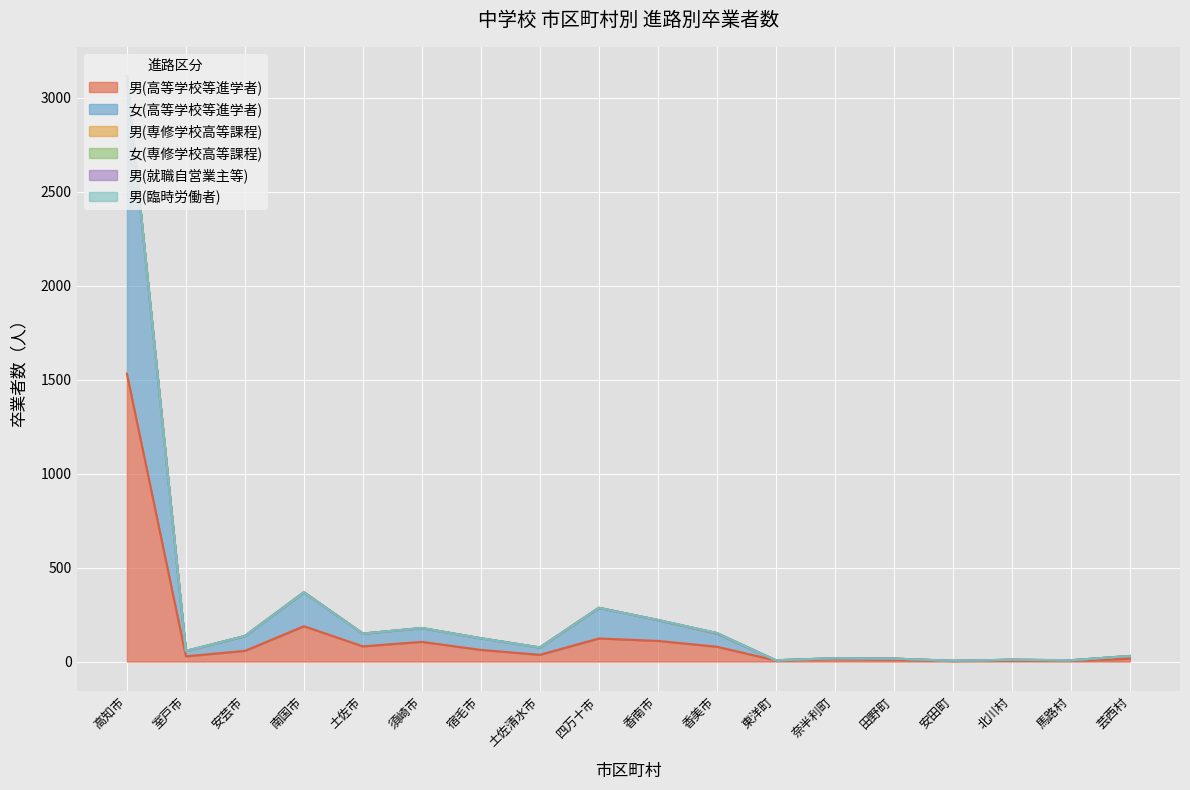

Which has a higher value, 奈半利町 or 安芸市?

安芸市